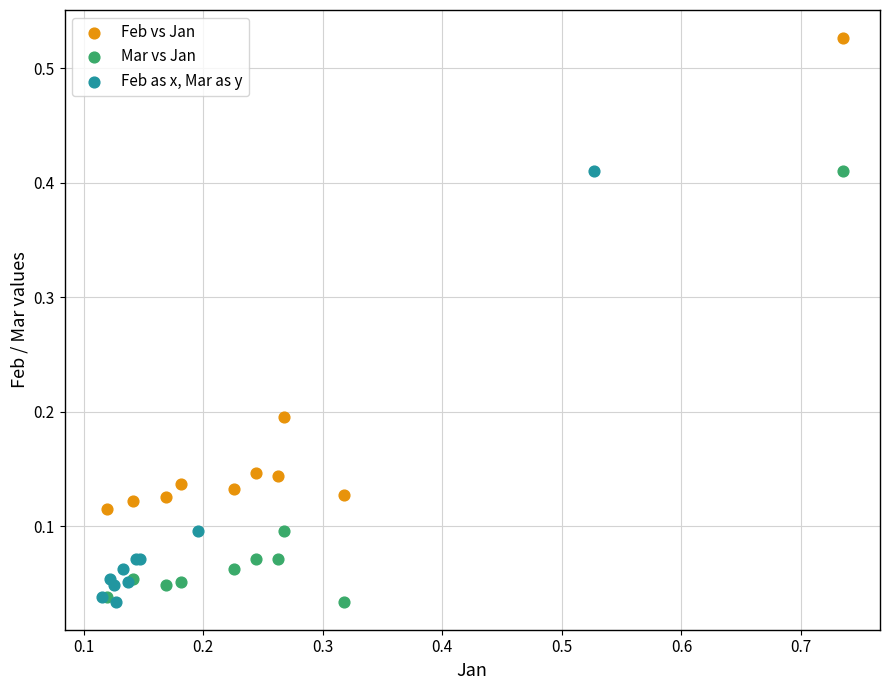

Which series has the widest spread of Y values?

Feb vs Jan